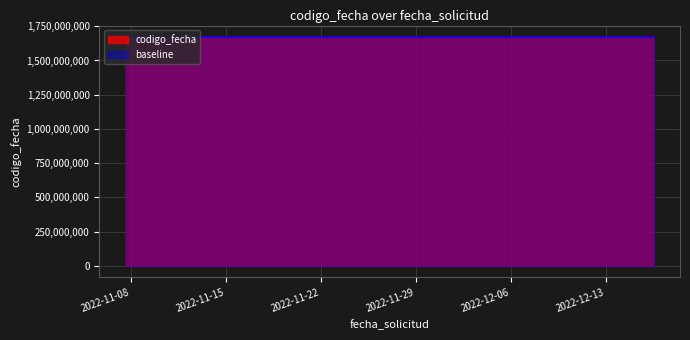

True or false: the data shows 1671439748 at 2022-12-16 12:37:36.

True